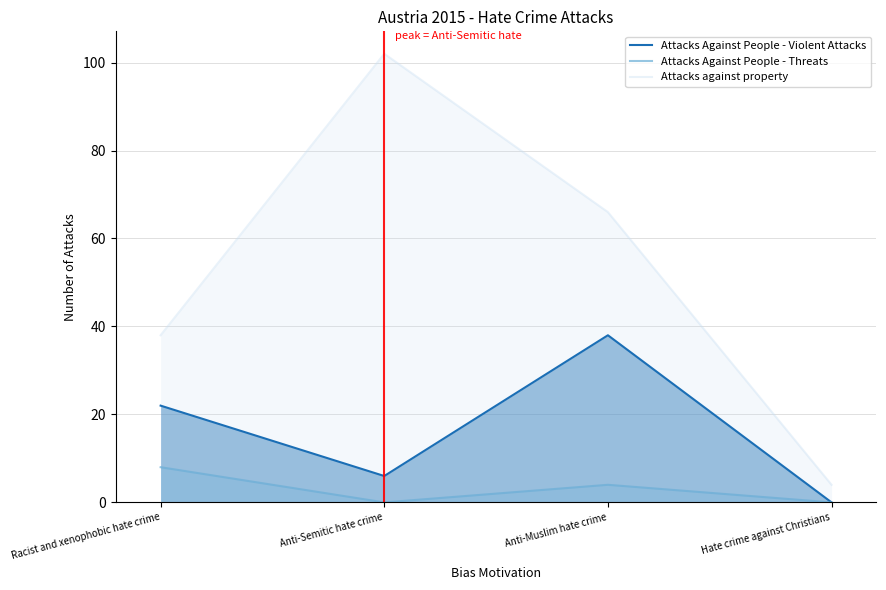

In Attacks Against People - Violent Attacks, how many points are lower than both neighbors (excluding endpoints)?

1